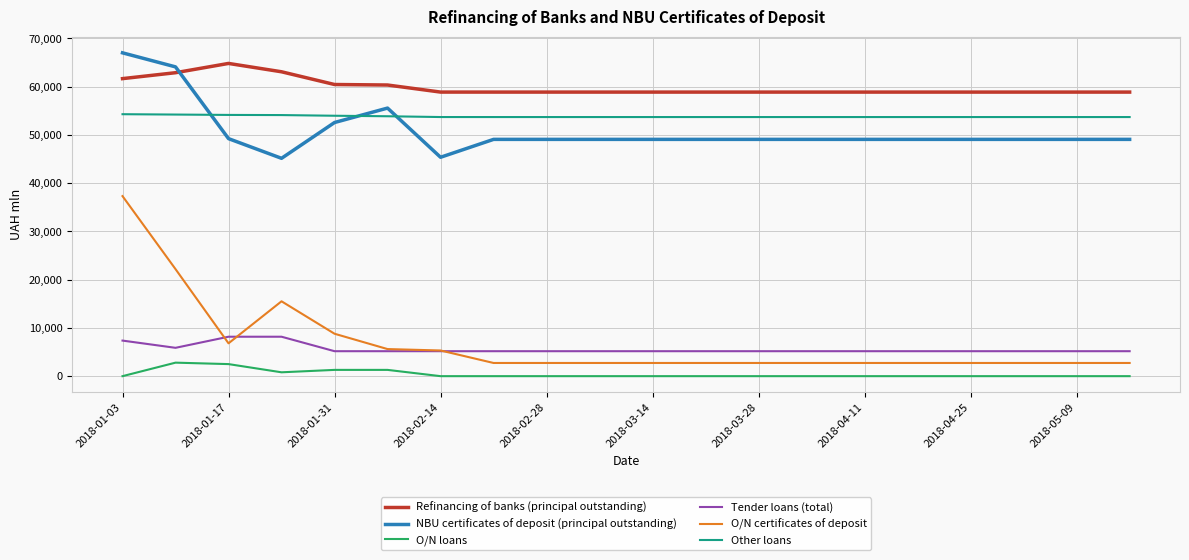

True or false: NBU certificates of deposit (principal outstanding) and Tender loans (total) intersect in this chart.

False